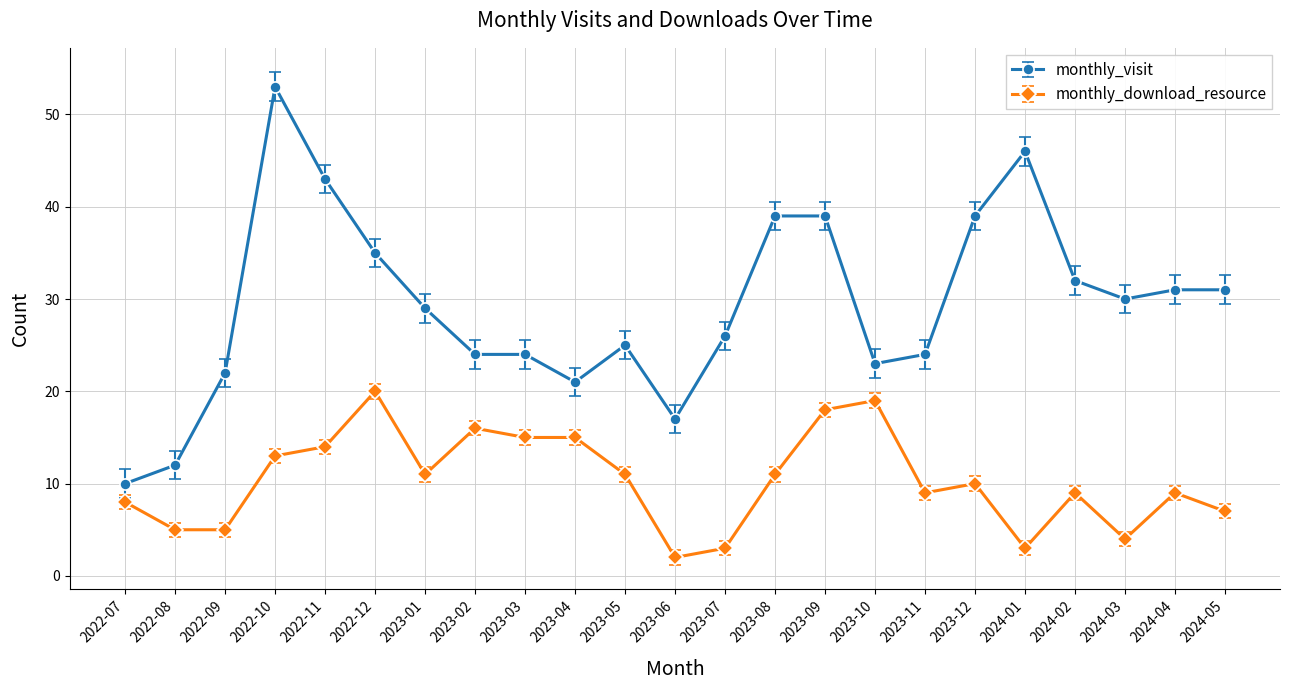

List the series in order of their overall mean, lowest first.

monthly_download_resource, monthly_visit